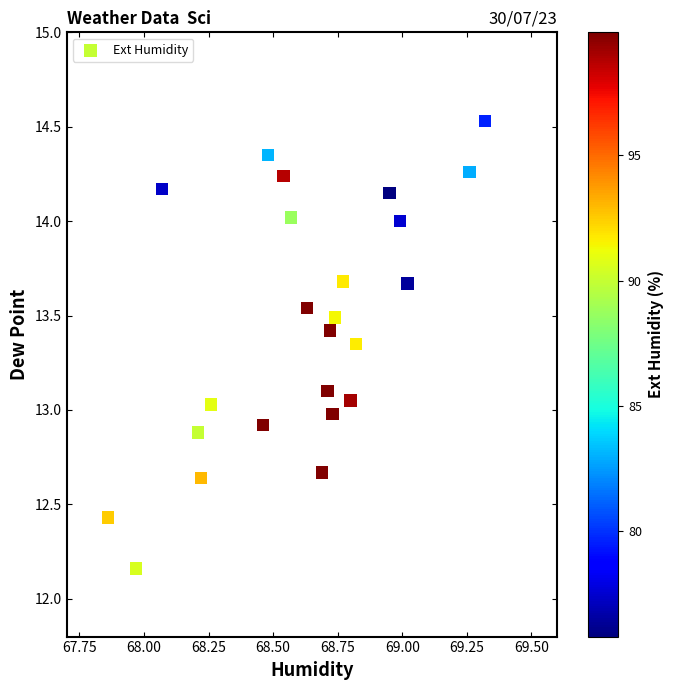

What is the range of X values (max minus min)?

1.5